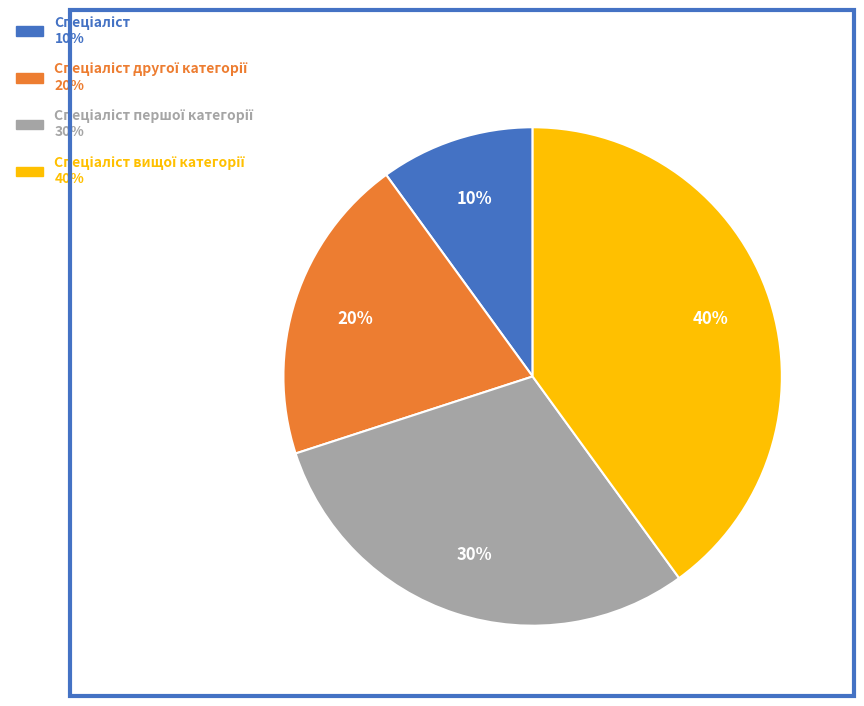

To the nearest percent, what is the average slice percentage?

25%